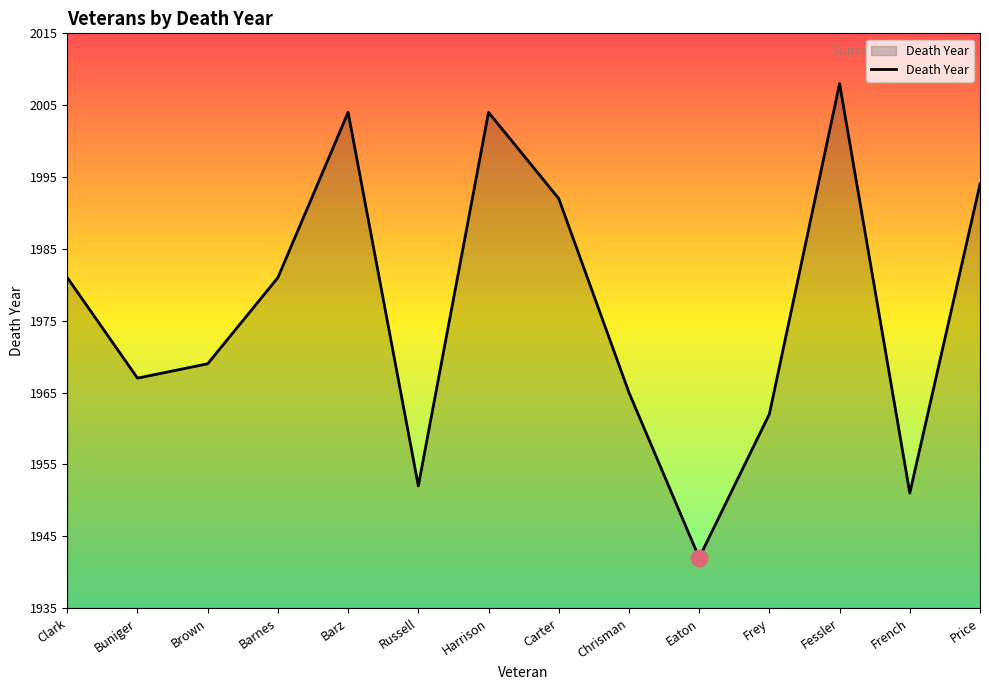

What is the difference between the maximum and minimum values?

66